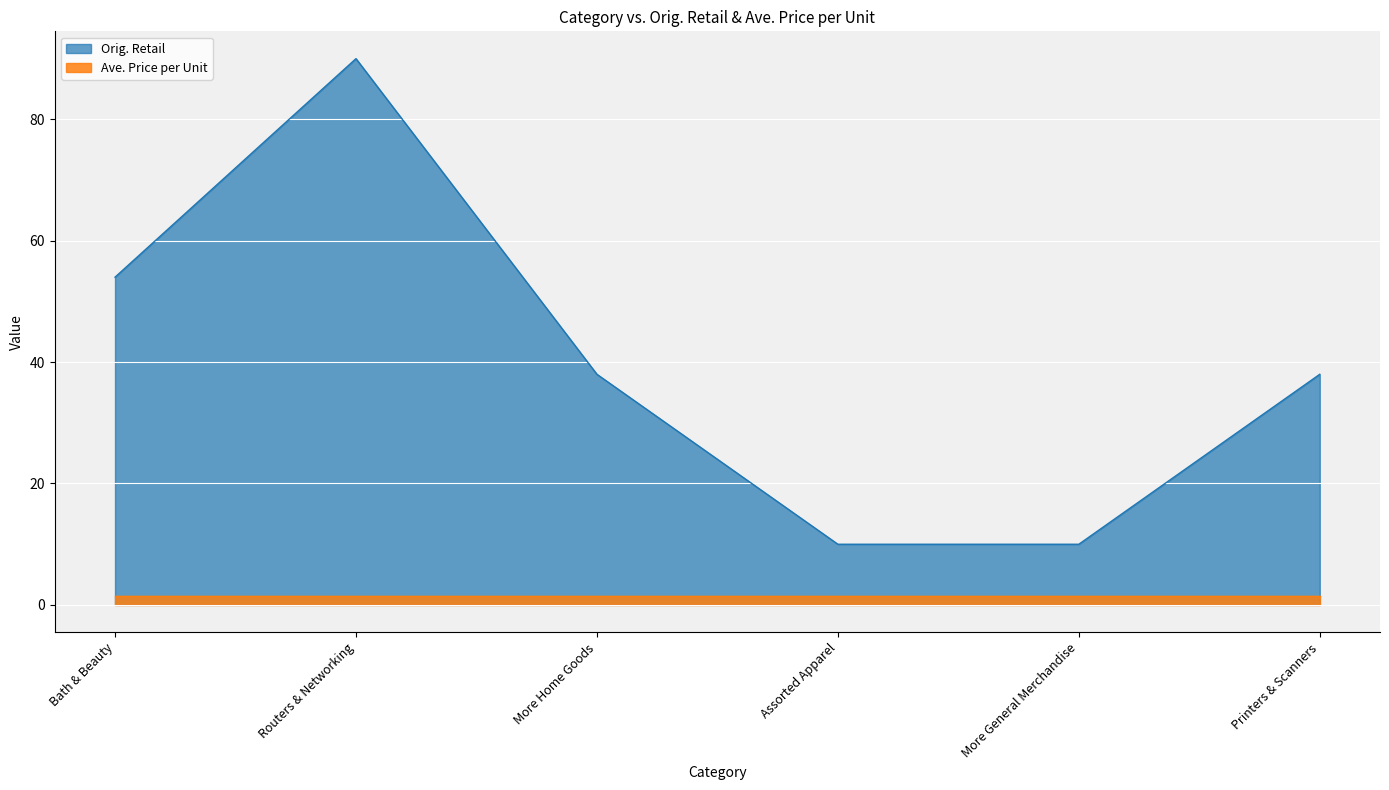

What is the smallest value displayed?

1.5